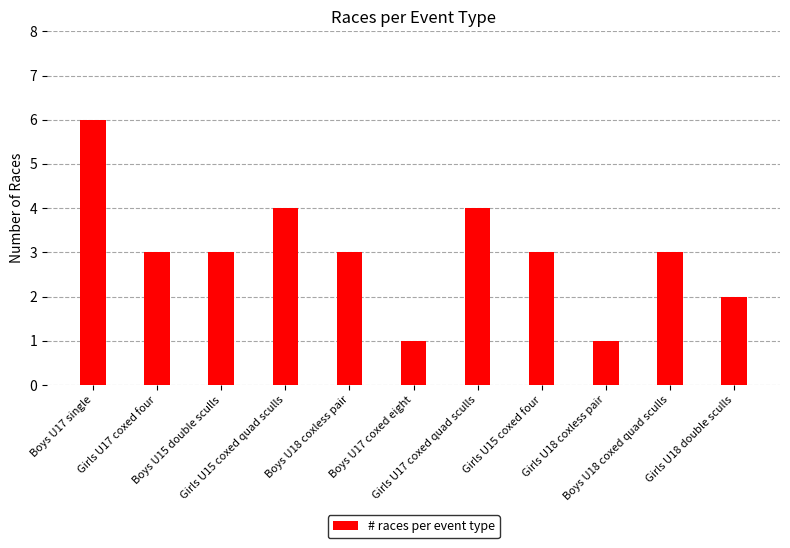

Reading left to right, transcribe all the data shown in this chart.

Boys U17 single=6	Girls U17 coxed four=3	Boys U15 double sculls=3	Girls U15 coxed quad sculls=4	Boys U18 coxless pair=3	Boys U17 coxed eight=1	Girls U17 coxed quad sculls=4	Girls U15 coxed four=3	Girls U18 coxless pair=1	Boys U18 coxed quad sculls=3	Girls U18 double sculls=2